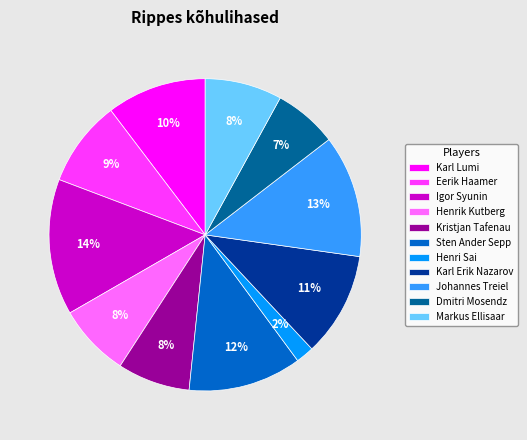

To the nearest percent, what is the average slice percentage?

9%